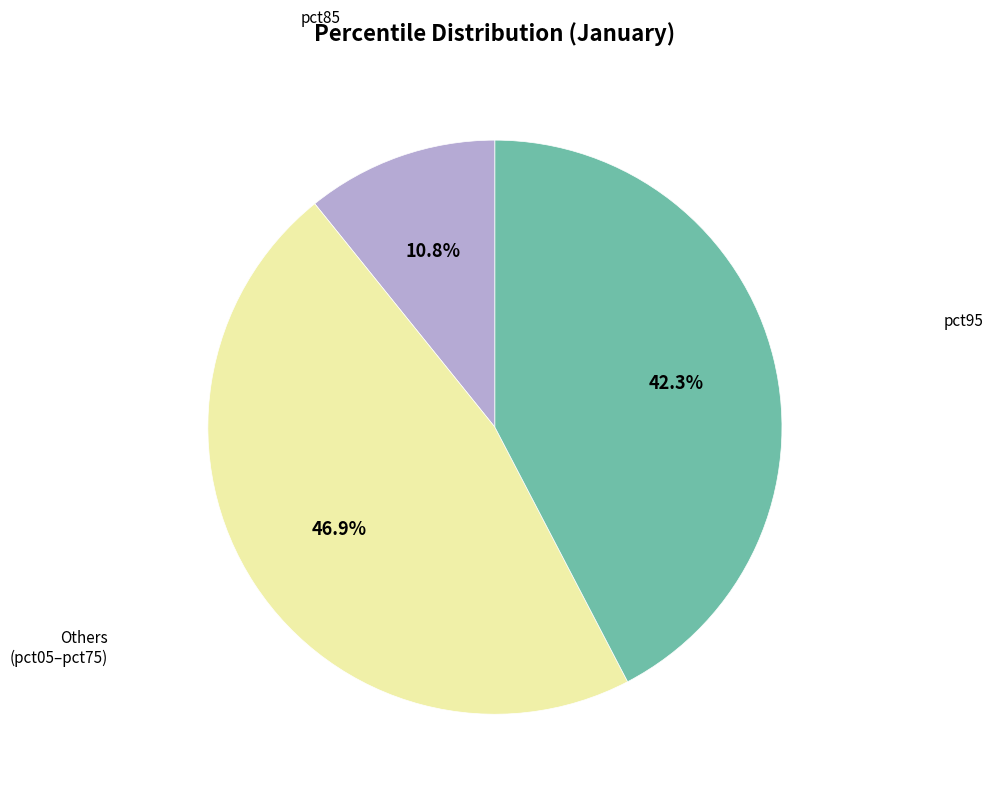

To the nearest percent, what is the difference between the largest and smallest slice percentages?

36%